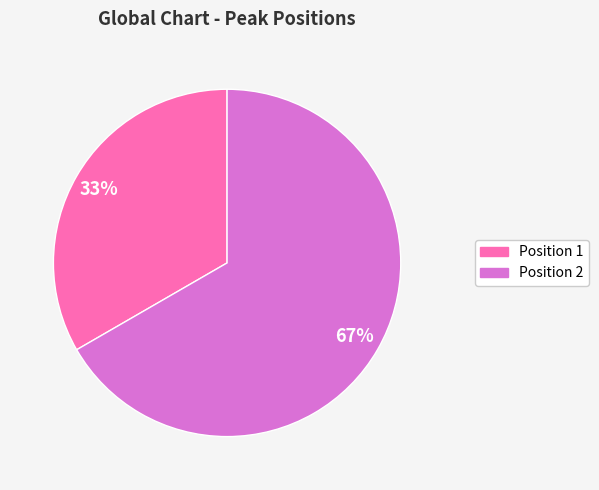

Count the number of slices in the pie.

2